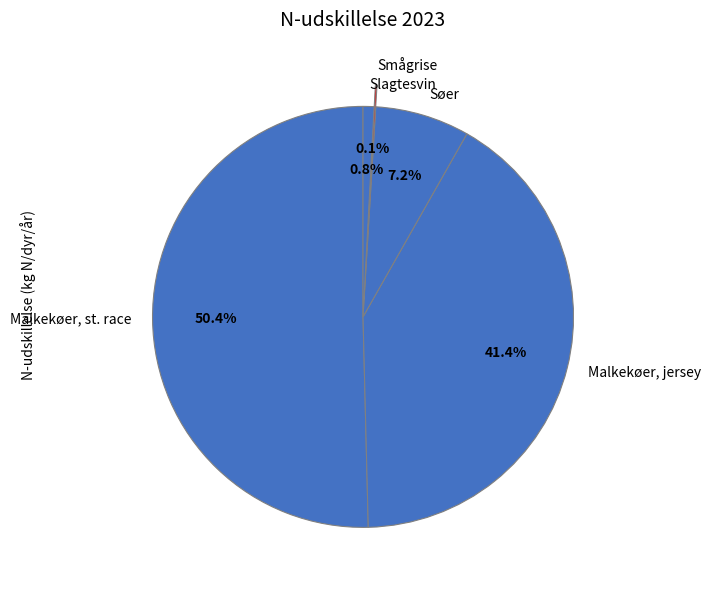

Which category has the biggest portion of the pie?

Malkekøer, st. race